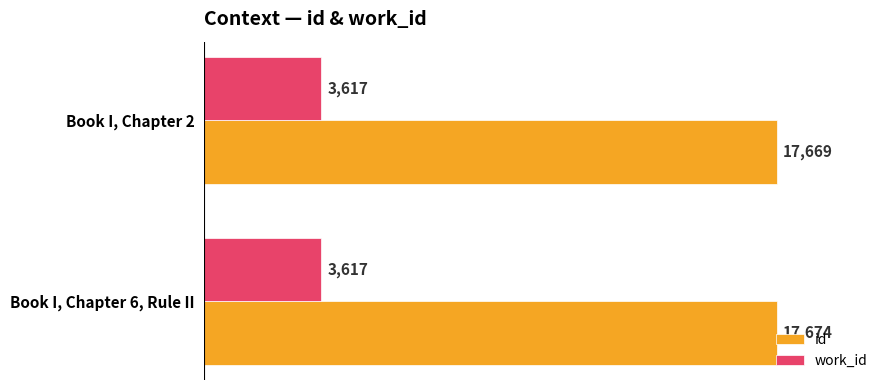

The value of work_id at Book I, Chapter 6, Rule II is 5601. True or false?

False